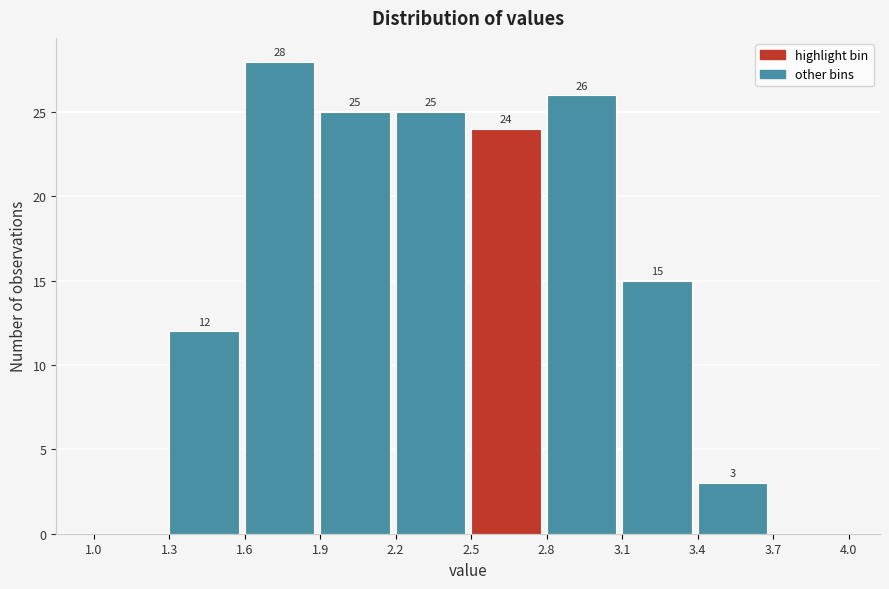

Over which range of the x-axis is the bar tallest?

1.6 to 1.9